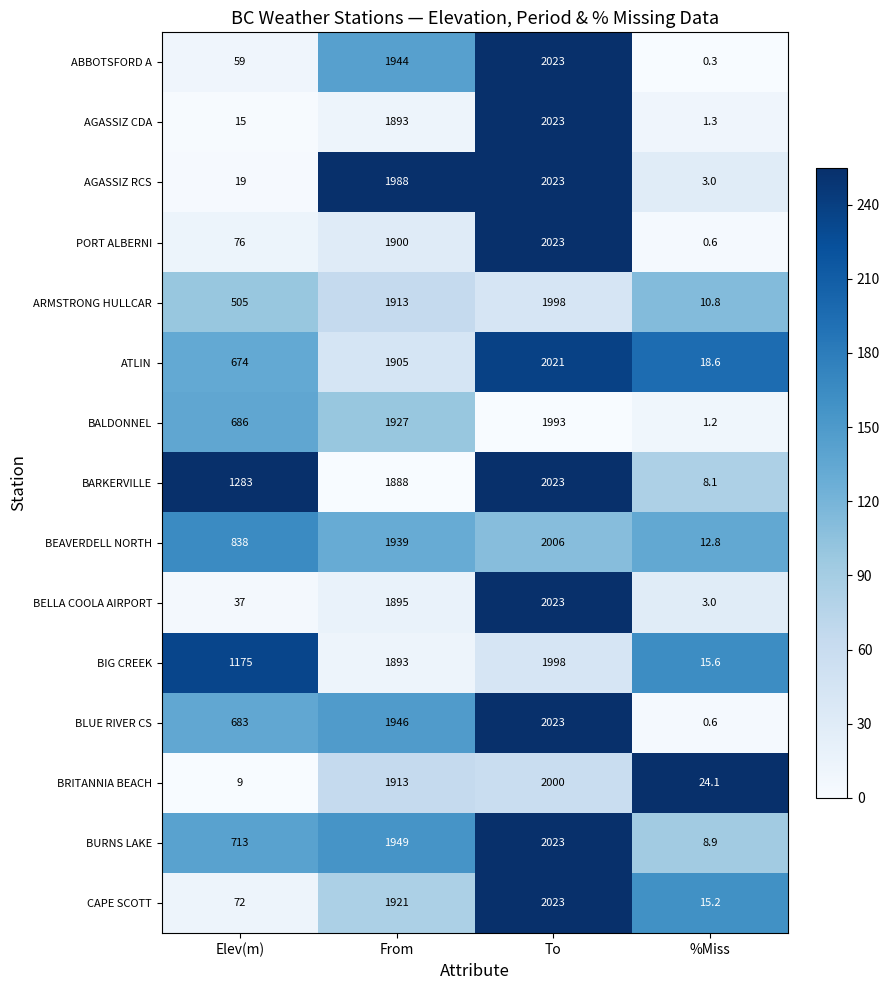

What is the spread (max minus min) of values at Elev(m)?

1274.0